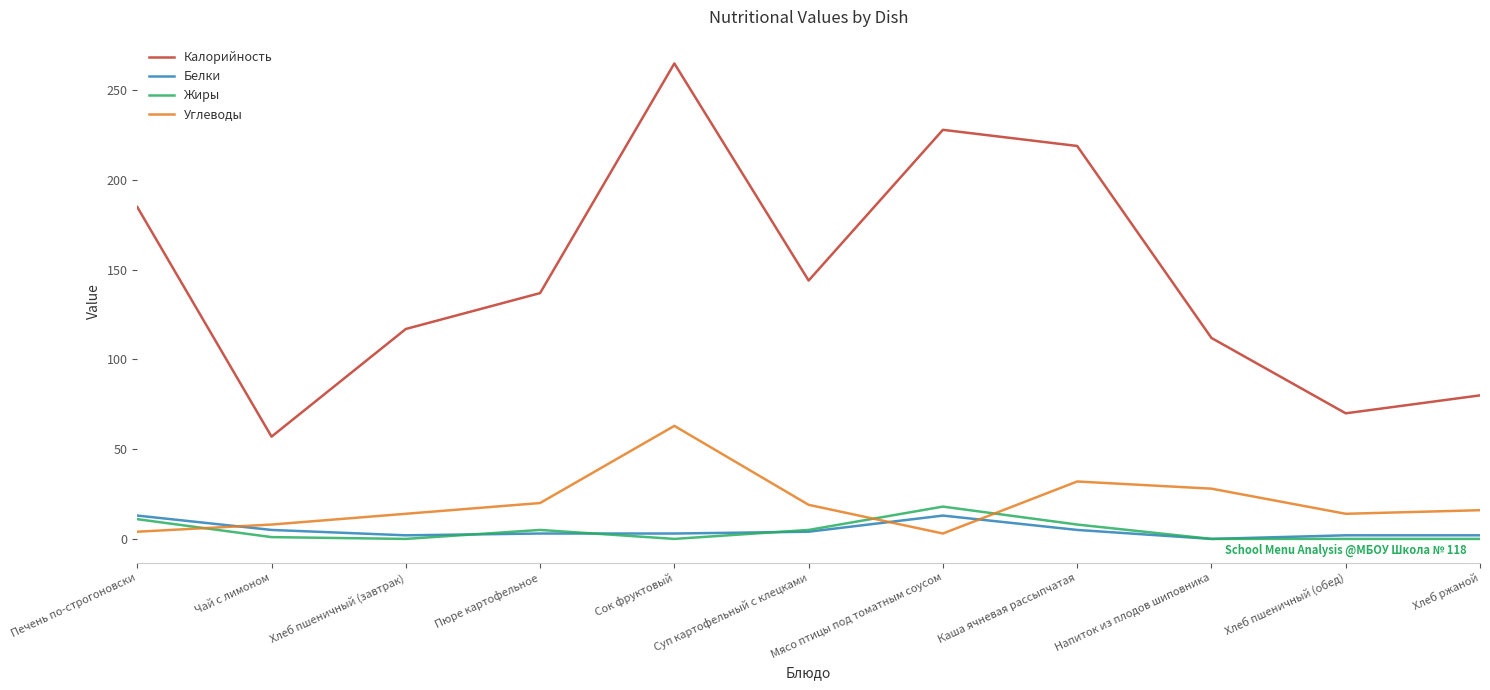

True or false: Калорийность has a value of 53 at Каша ячневая рассыпчатая.

False